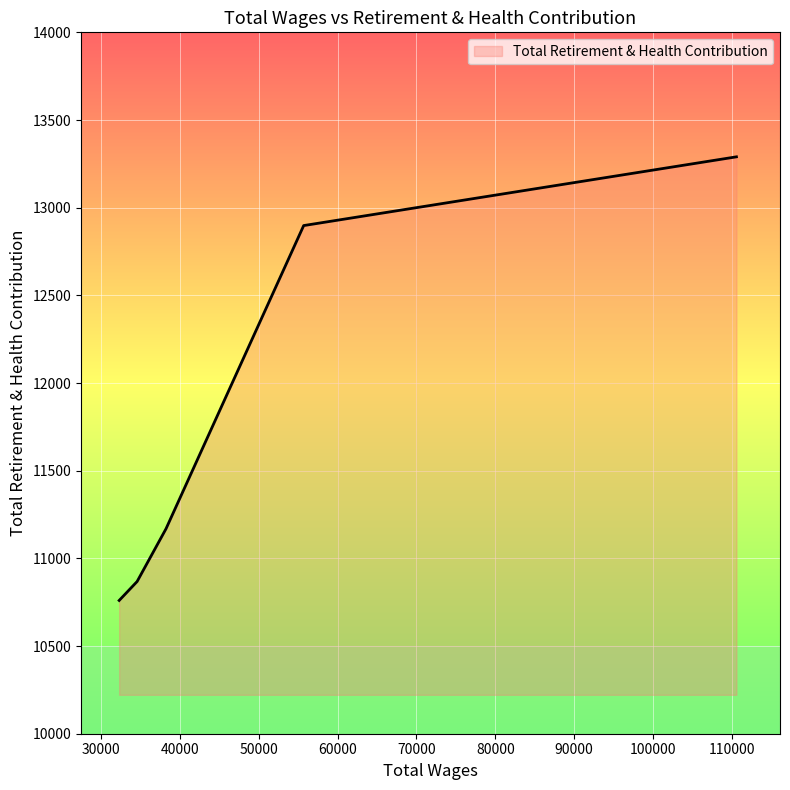

How many lines are shown in the chart?

1